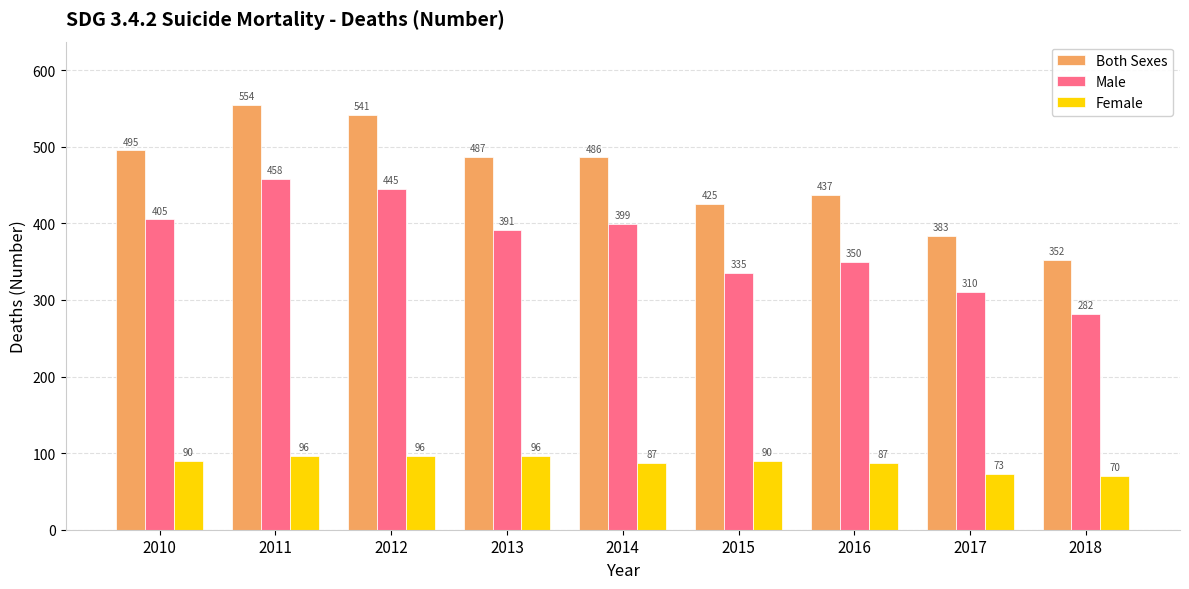

Which series has the largest total across all categories?

Both Sexes